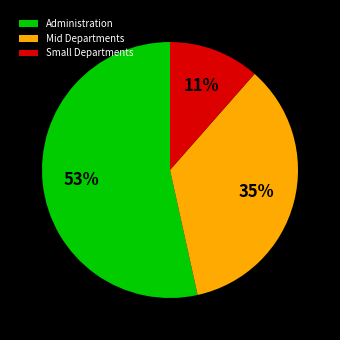

How many segments does this pie chart have?

3